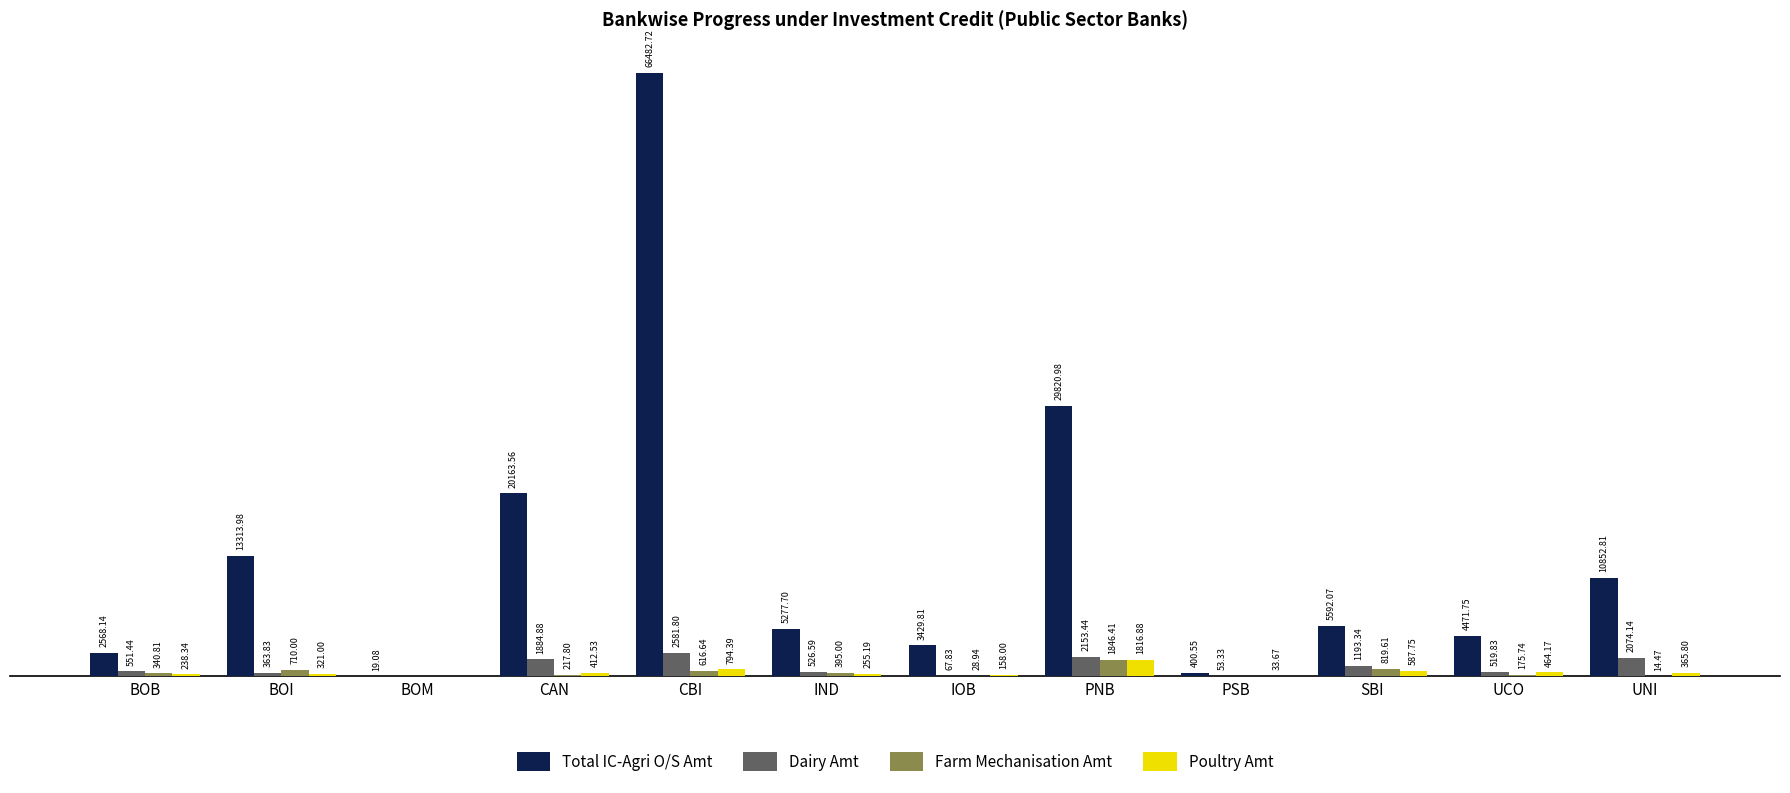

Which series has the largest total across all categories?

Total IC-Agri O/S Amt